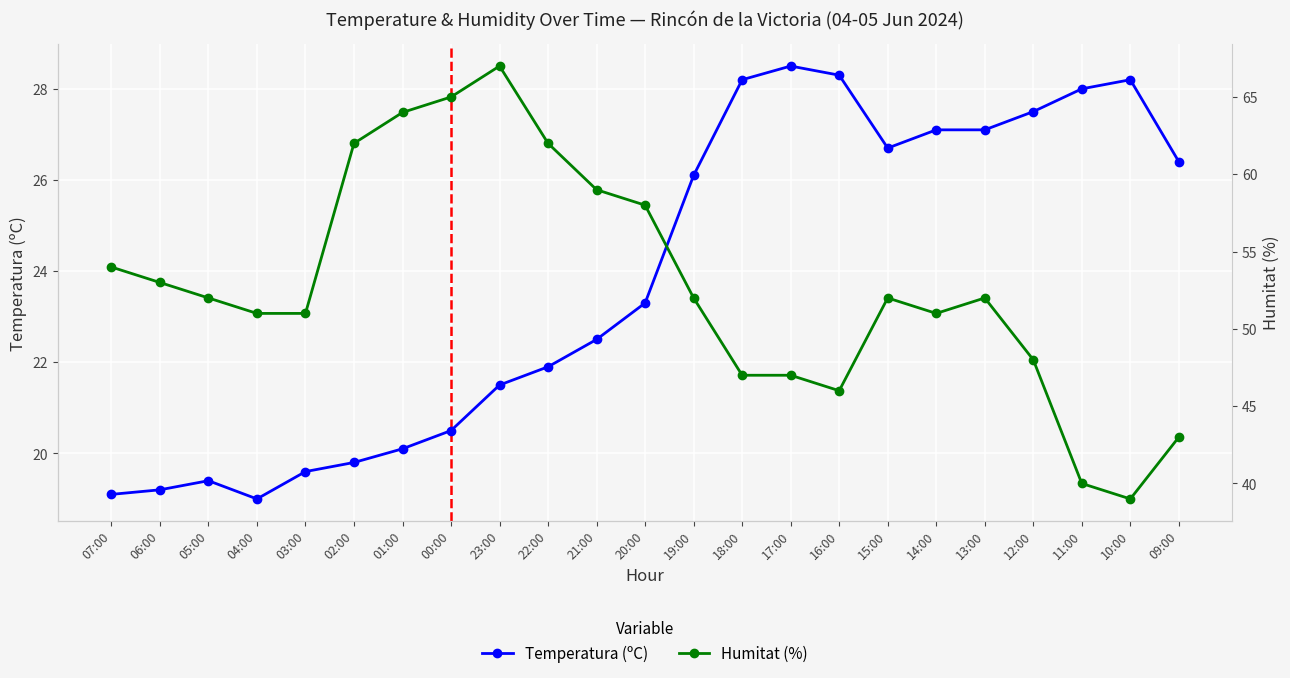

What is the minimum value shown in the chart?

19.0